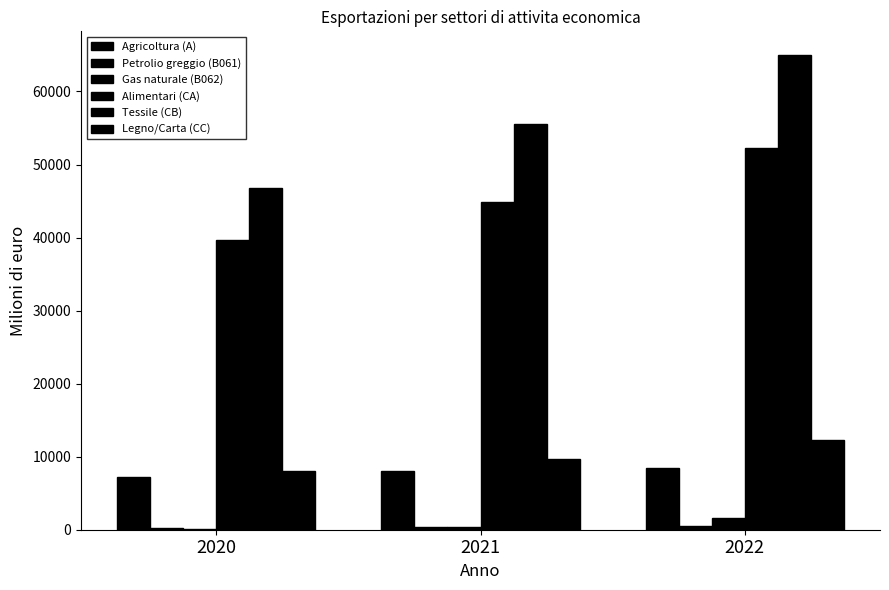

What is the difference between the maximum and minimum values in the Legno/Carta (CC) series?

4213.2